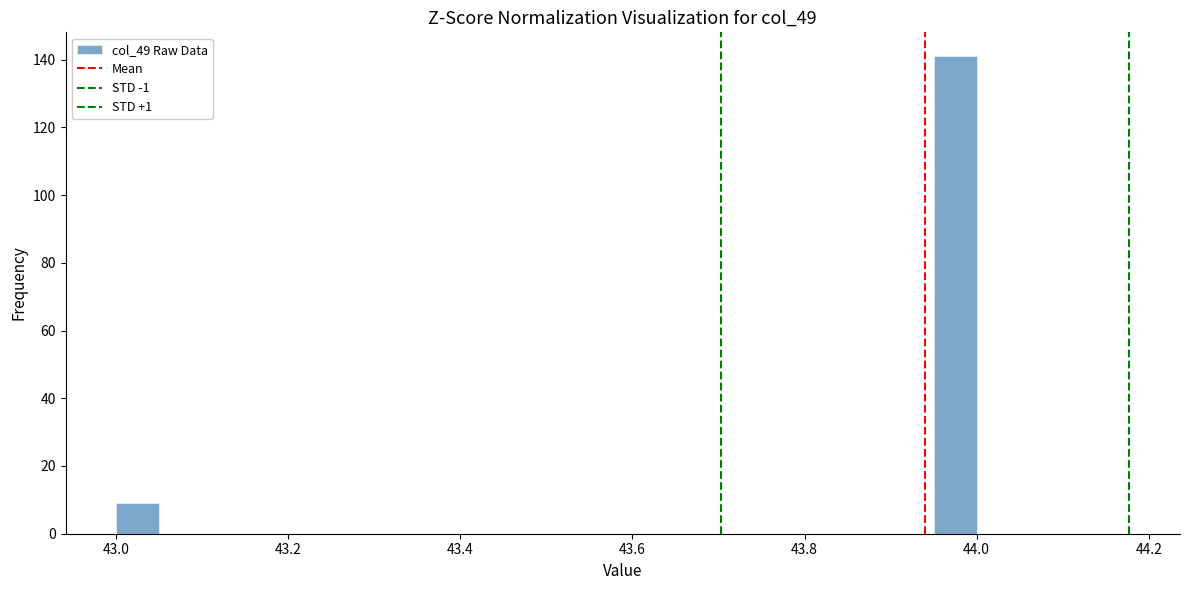

Around what value on the x-axis is the tallest bar? Give the approximate position of its centre, as read against the axis.

43.98